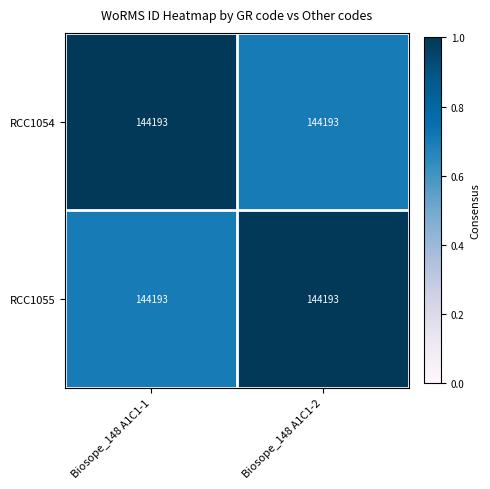

At which category is the sum across all series the highest?

Biosope_148 A1C1-1